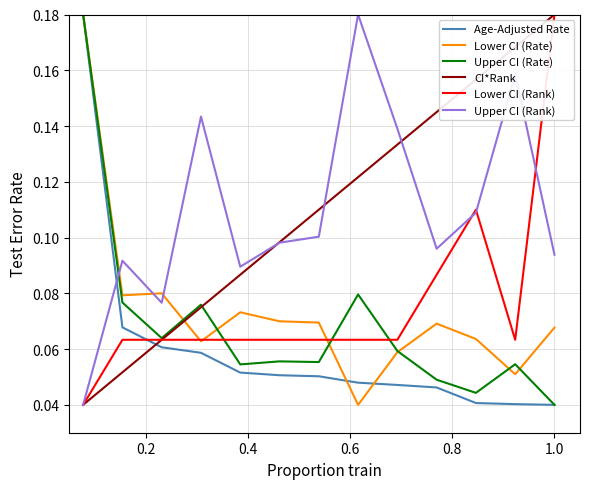

True or false: Upper CI (Rate) and Upper CI (Rank) cross at least once.

True